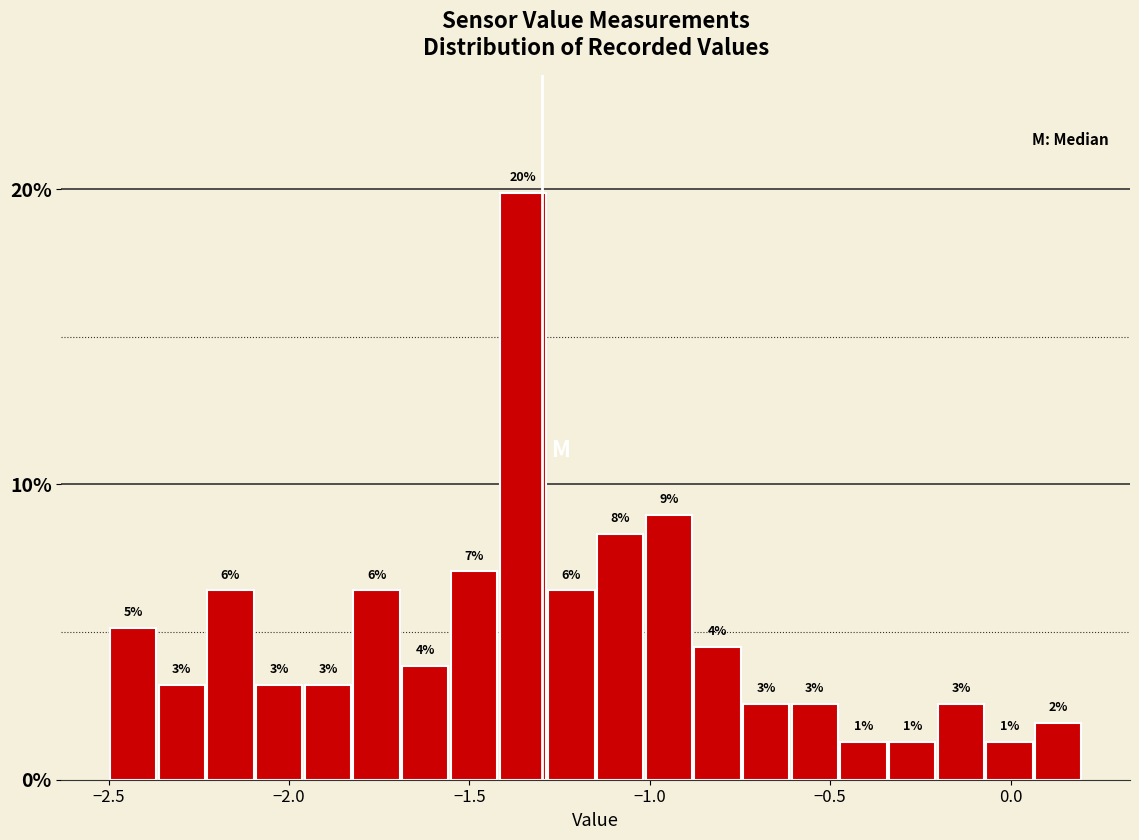

Around what value on the x-axis is the tallest bar? Give the approximate position of its centre, as read against the axis.

-1.35